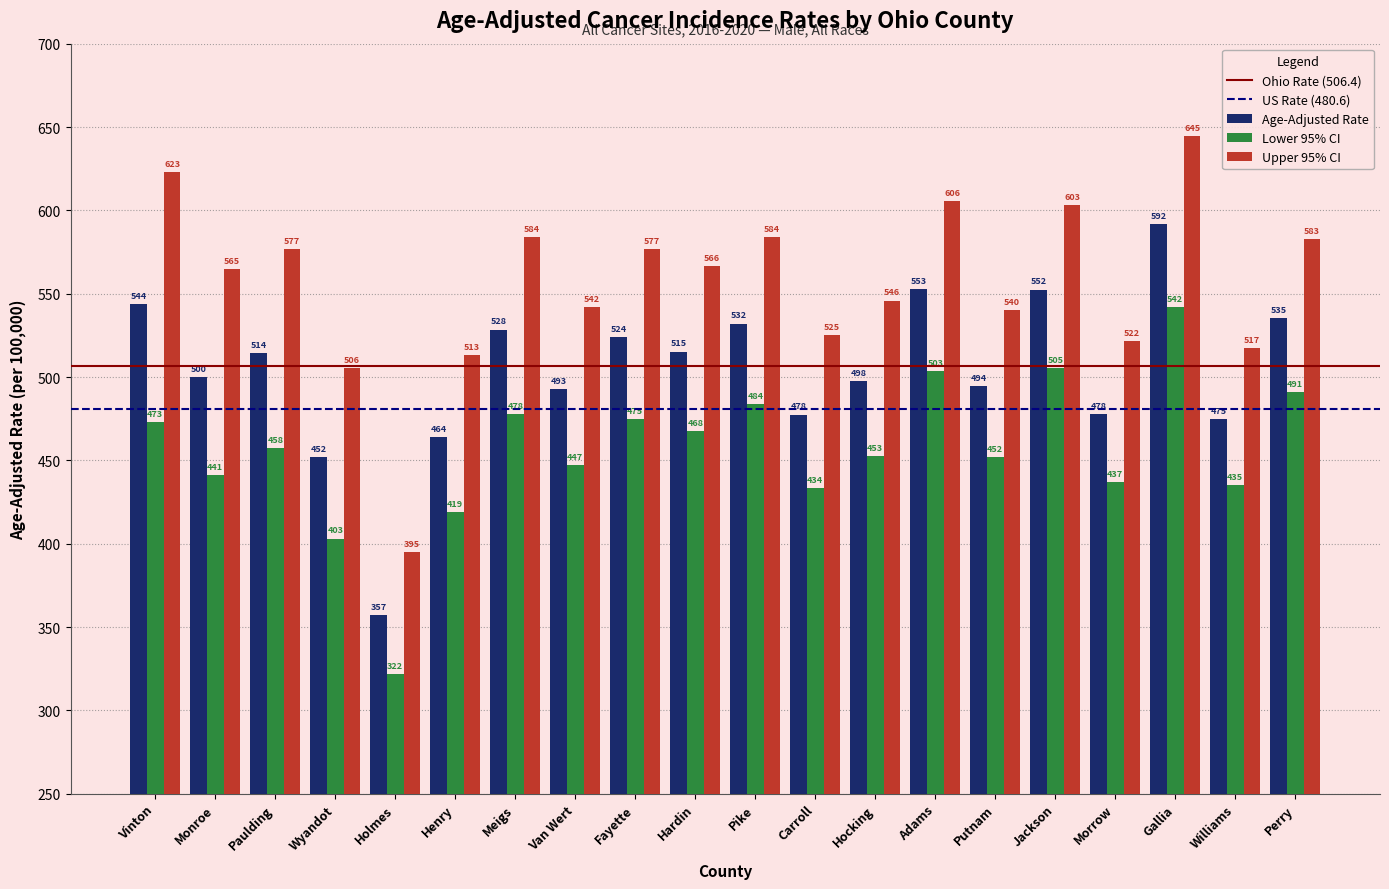

Rank the series at Hardin from highest to lowest value.

Upper 95% CI, Age-Adjusted Rate, Lower 95% CI